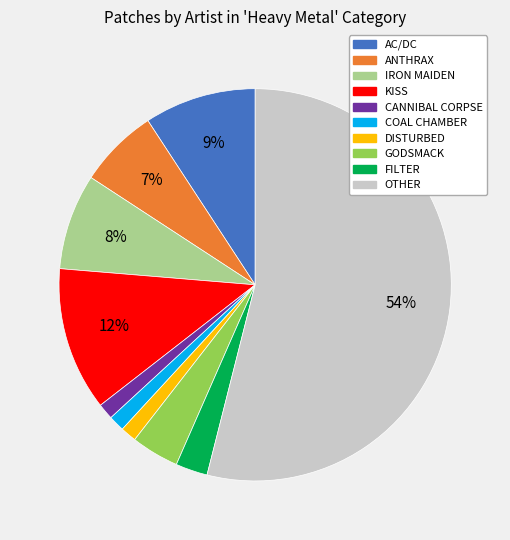

Count the number of slices in the pie.

10